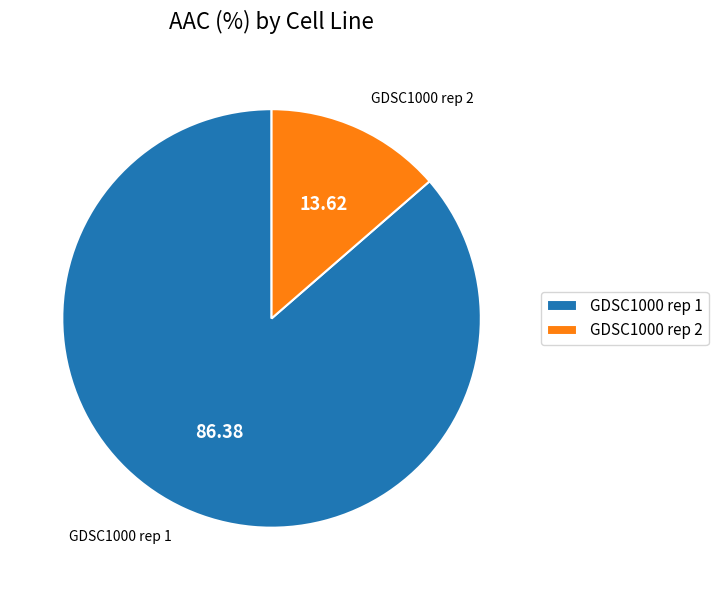

The GDSC1000 rep 2 slice represents 14% of the pie. True or false?

True